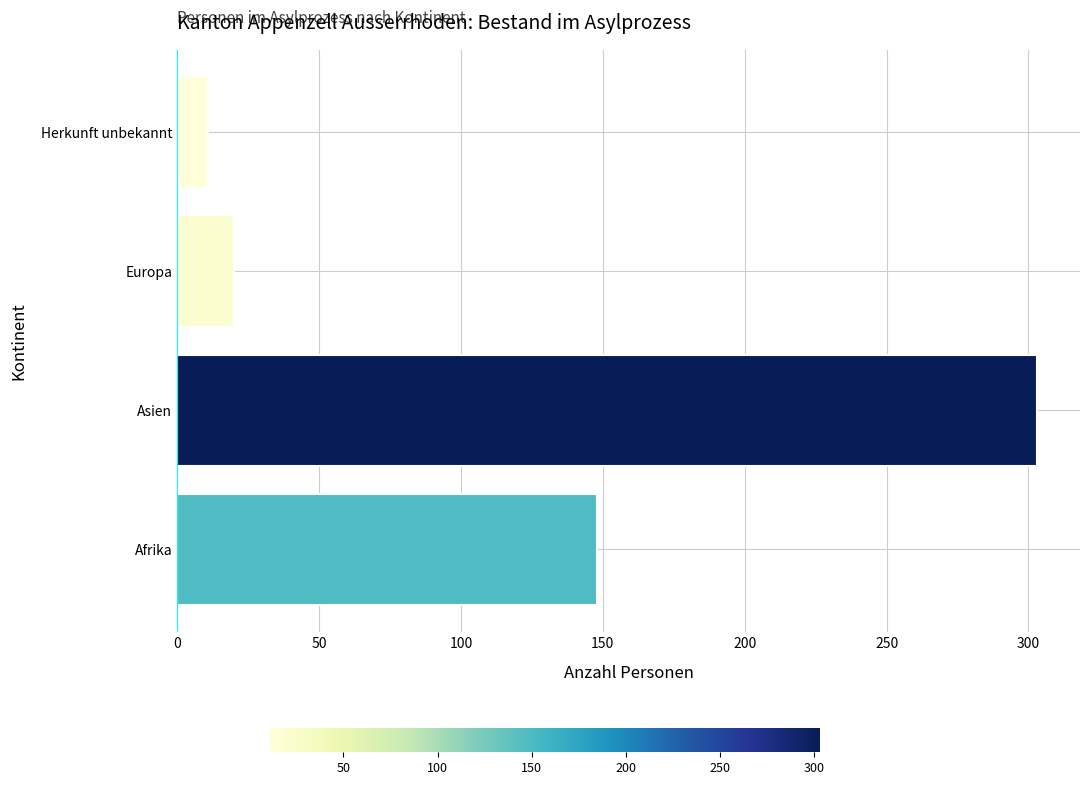

Which has a higher value, Asien or Europa?

Asien